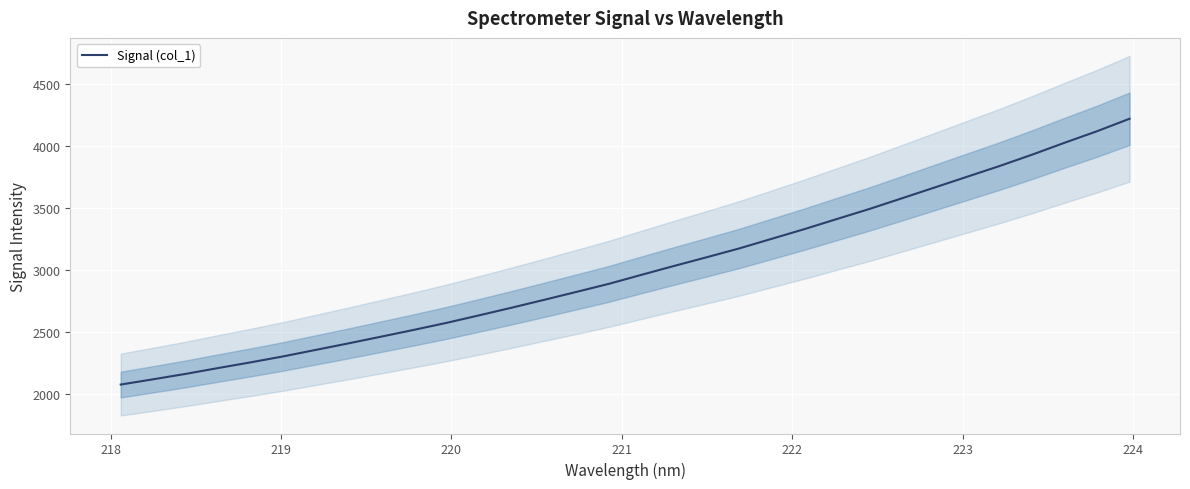

Does the chart display data point markers on the line(s)?

No